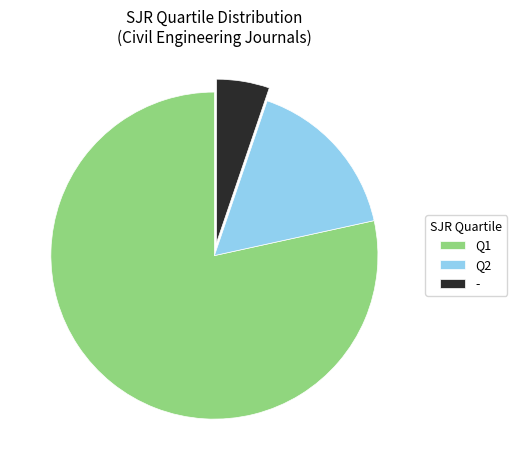

Does any single category account for the majority?

Yes